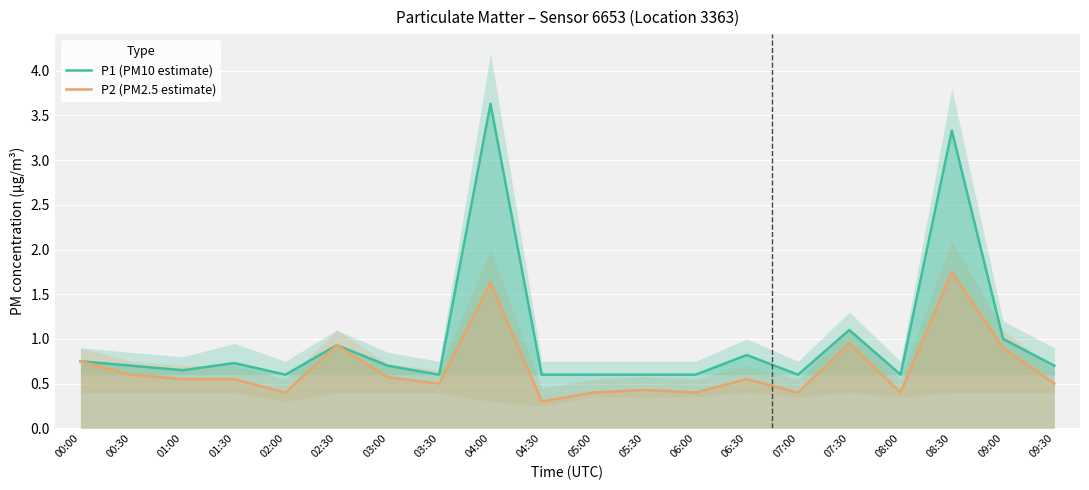

Which has a higher value, 00:30 or 08:00?

00:30